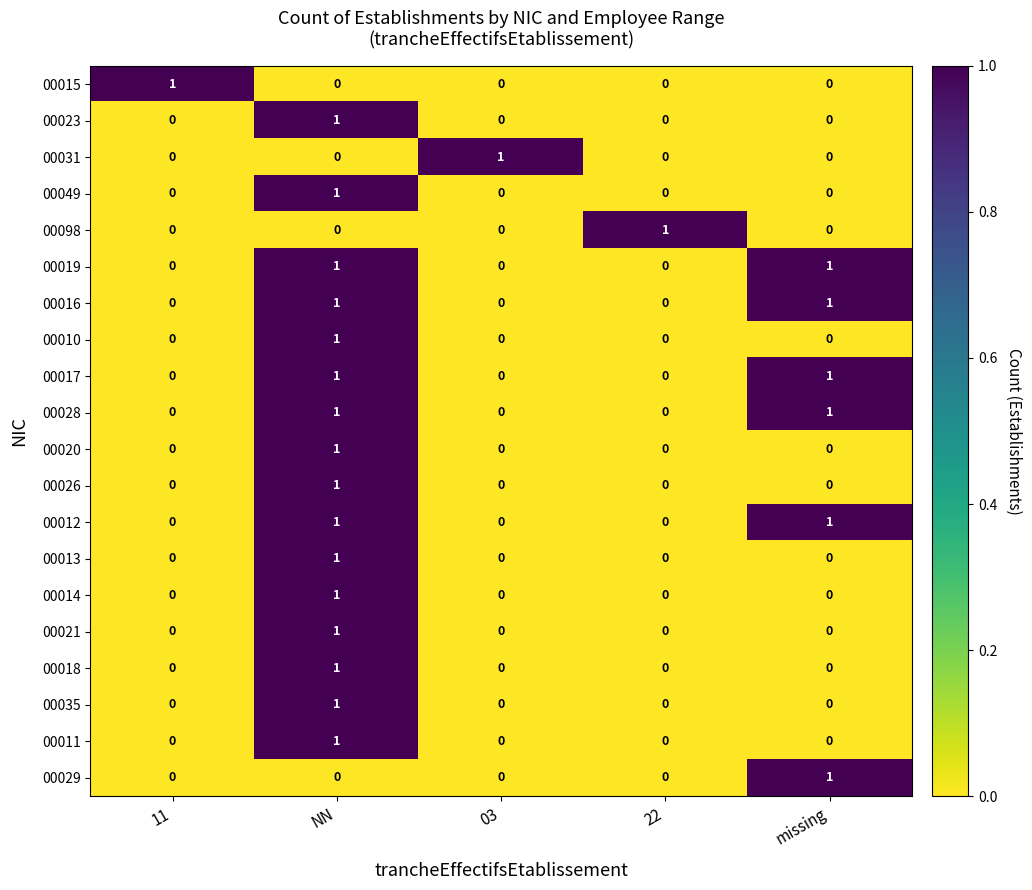

The 00016 series shows 1 at missing. True or false?

True